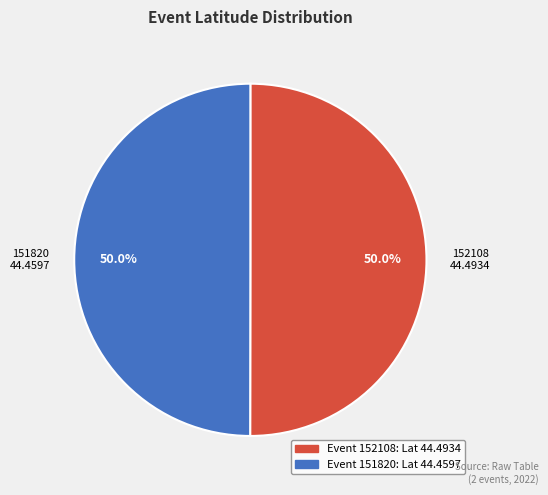

How many slices are in this pie chart?

2